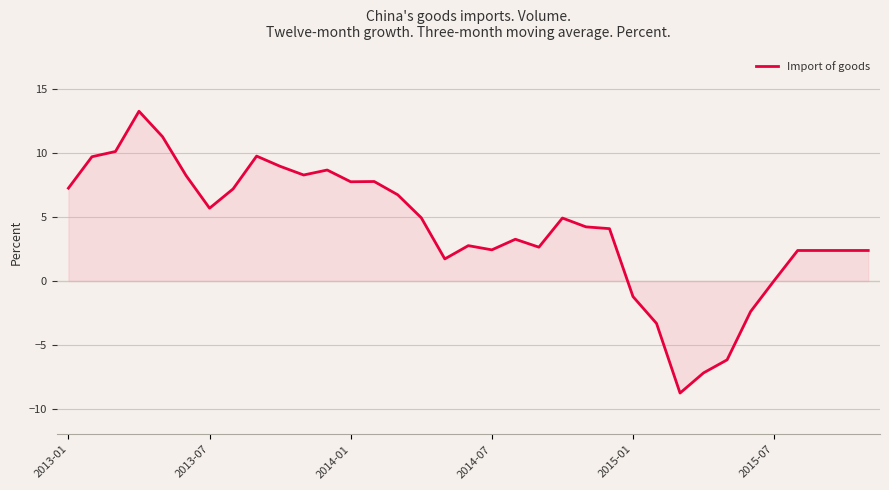

What is the difference between the maximum and minimum values?

22.1